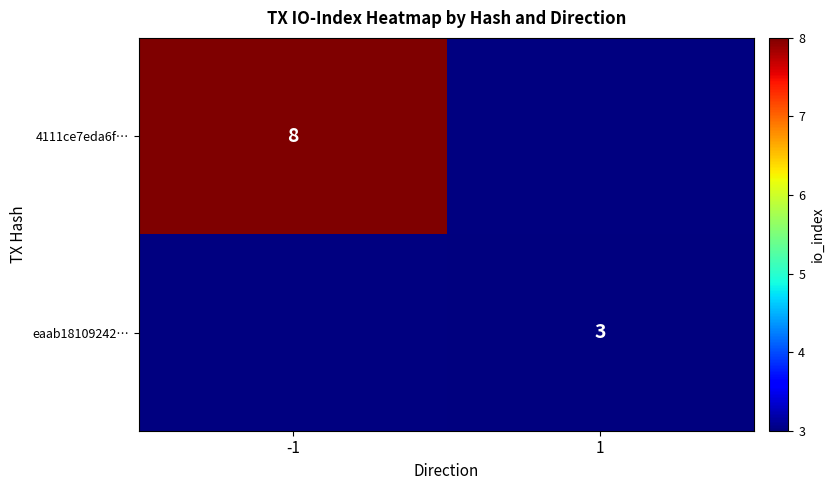

Which has a higher value, 1 or -1?

-1